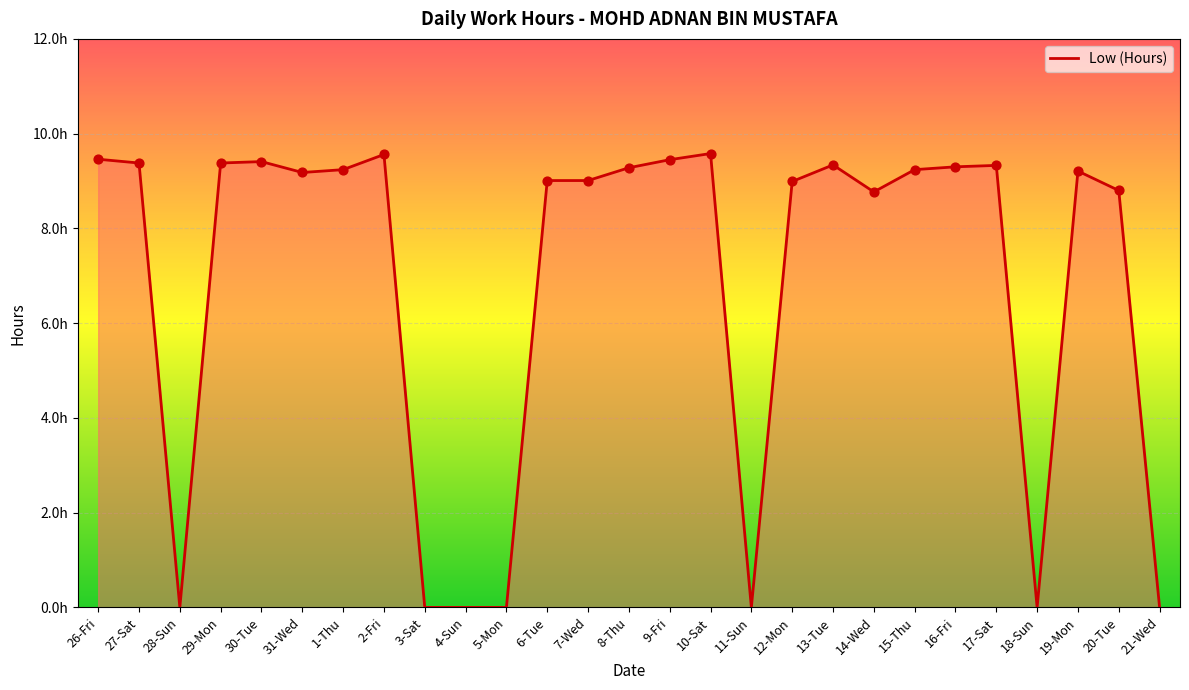

Approximately how many times larger is the value at 1-Thu compared to 26-Fri?

1.0